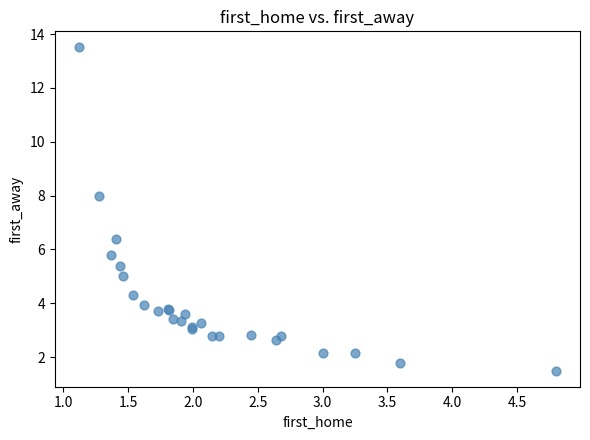

What Y value in the scatter plot is closest to 7?

6.4